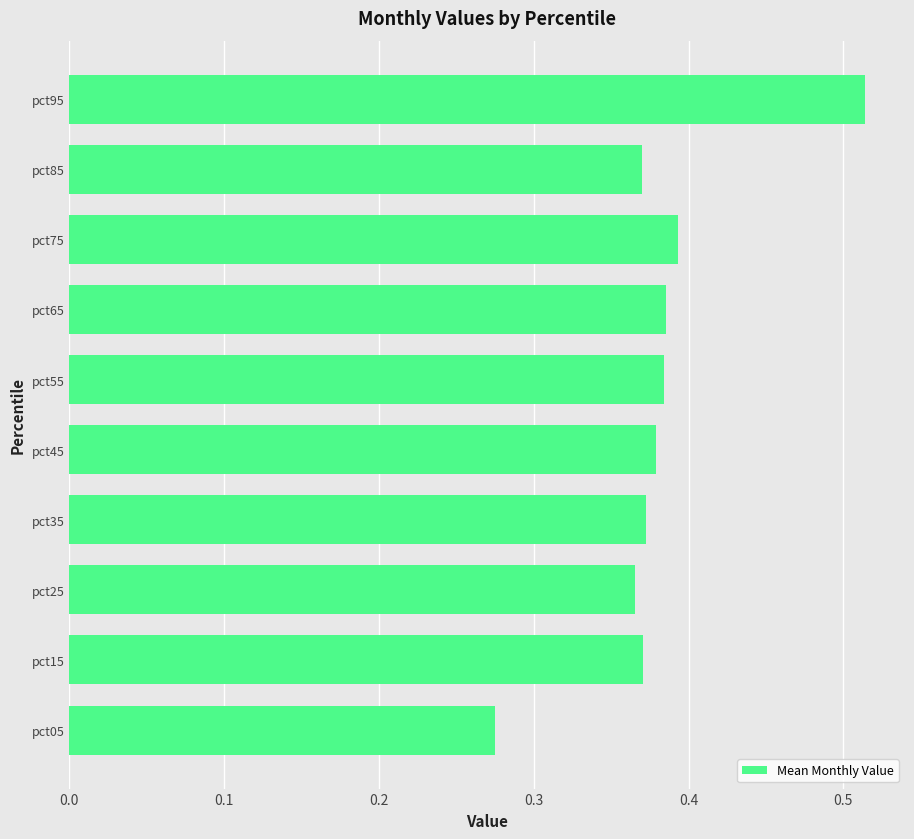

How many categories are shown in the chart?

10